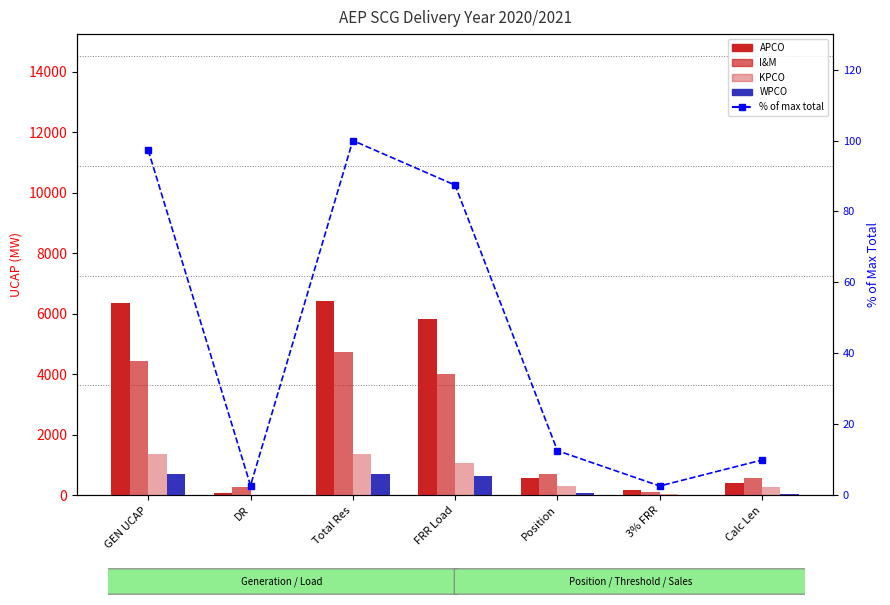

What is the difference between the highest and lowest values at GEN UCAP?

6249.8